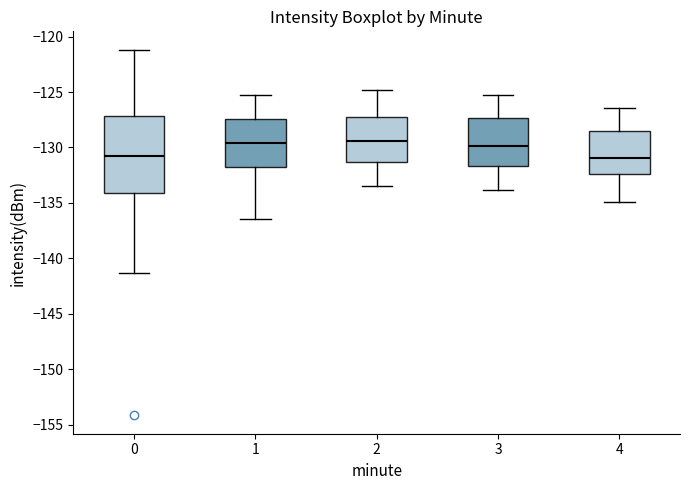

Reading left to right, transcribe this box plot: for each box, give where its median line is, the range the box spans, and where its two whiskers end, as read against the y-axis. The values are not printed on the chart, so give them approximately, as read against the axis.

0: median -130.5, box -134.0 to -127.0, whiskers -141.5 to -121.0
1: median -129.5, box -131.5 to -127.5, whiskers -136.5 to -125.5
2: median -129.5, box -131.5 to -127.5, whiskers -133.5 to -125.0
3: median -130.0, box -131.5 to -127.5, whiskers -134.0 to -125.5
4: median -131.0, box -132.5 to -128.5, whiskers -135.0 to -126.5